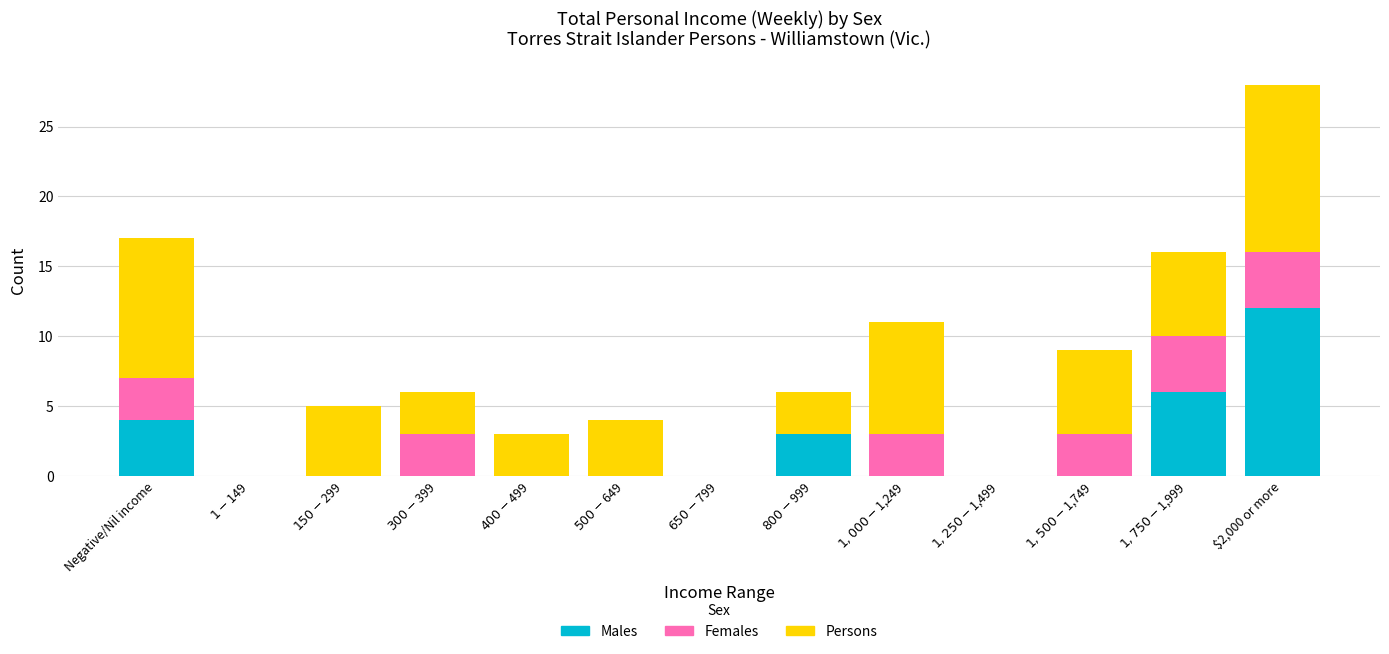

At which category is the sum across all series the highest?

$2,000 or more